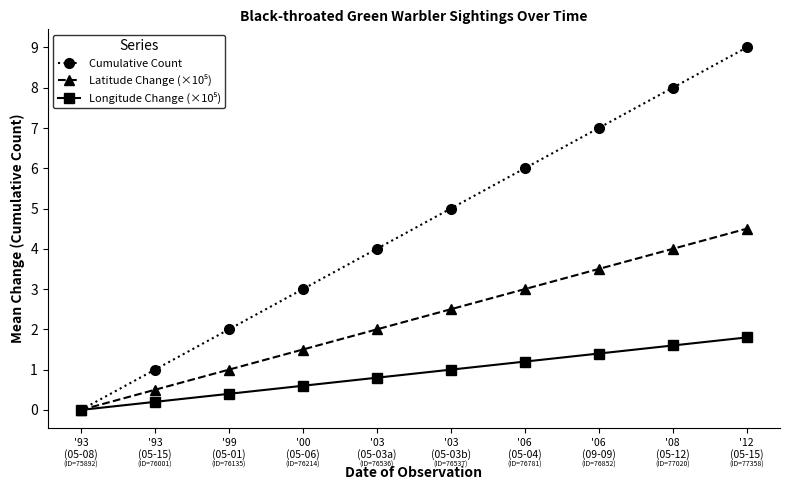

What is the maximum value shown in the chart?

9.0